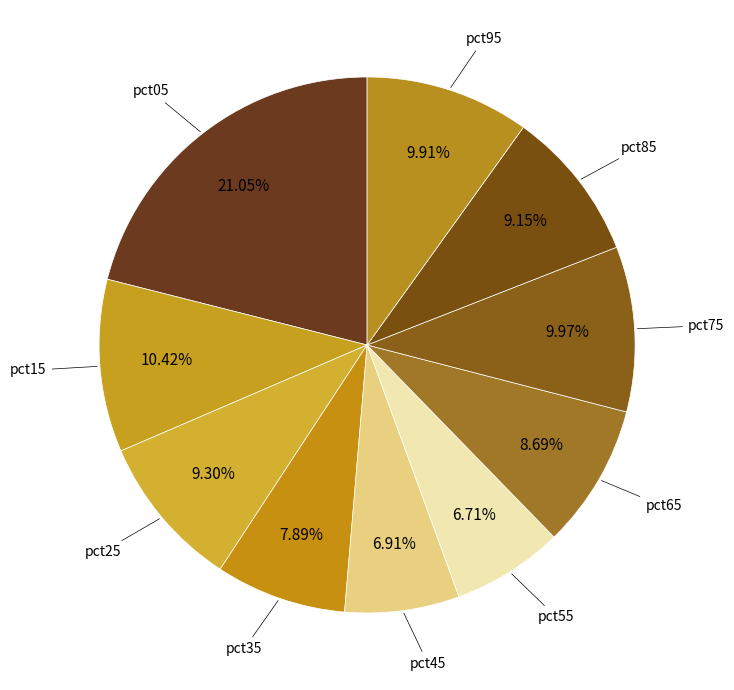

Between pct75 and pct35, which is larger?

pct75